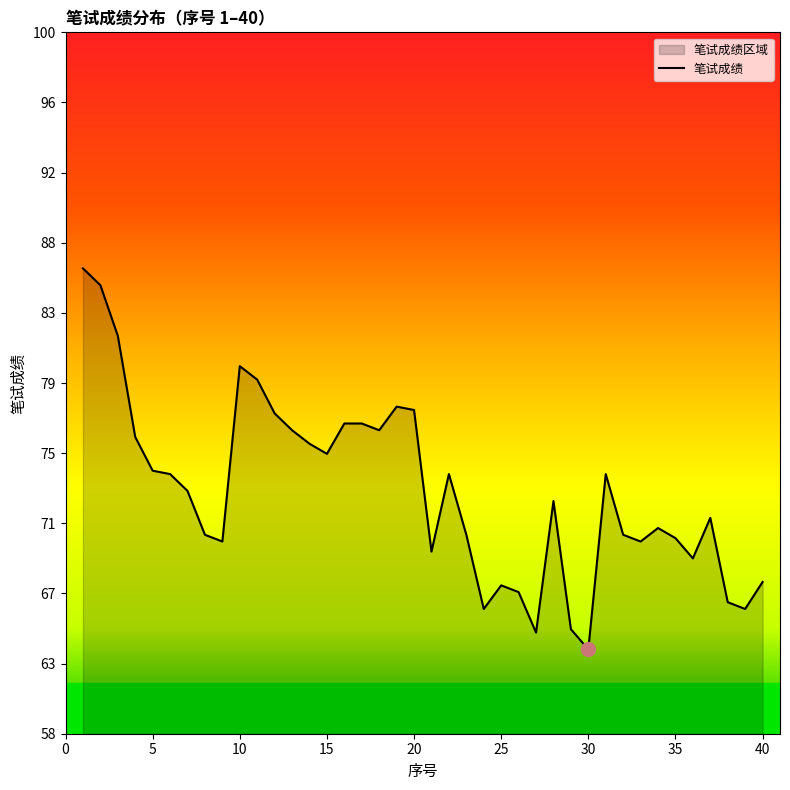

What is the maximum value shown in the chart?

86.0